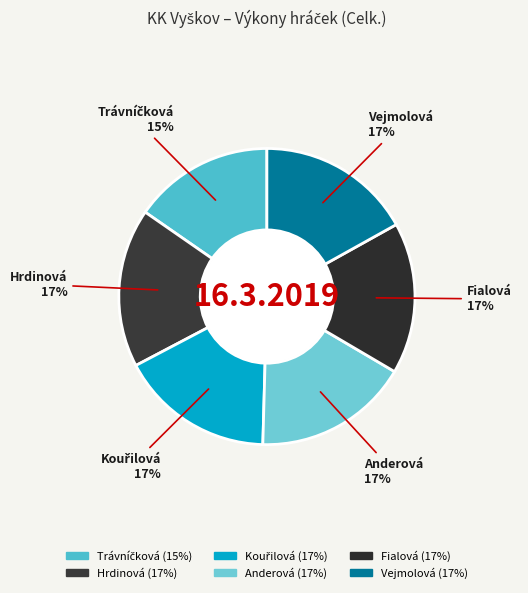

To the nearest percent, what portion does Hrdinová represent?

17%